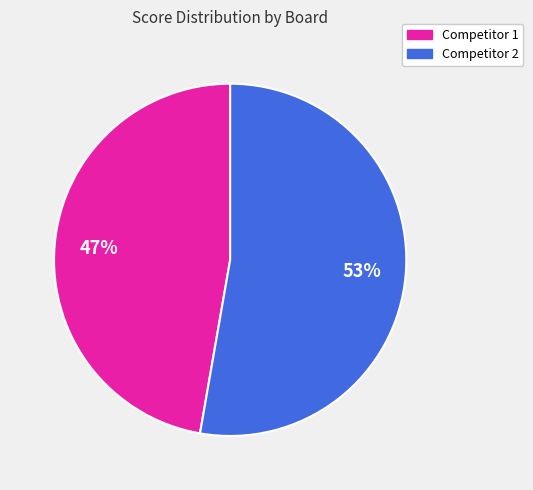

Does any single category account for the majority?

Yes